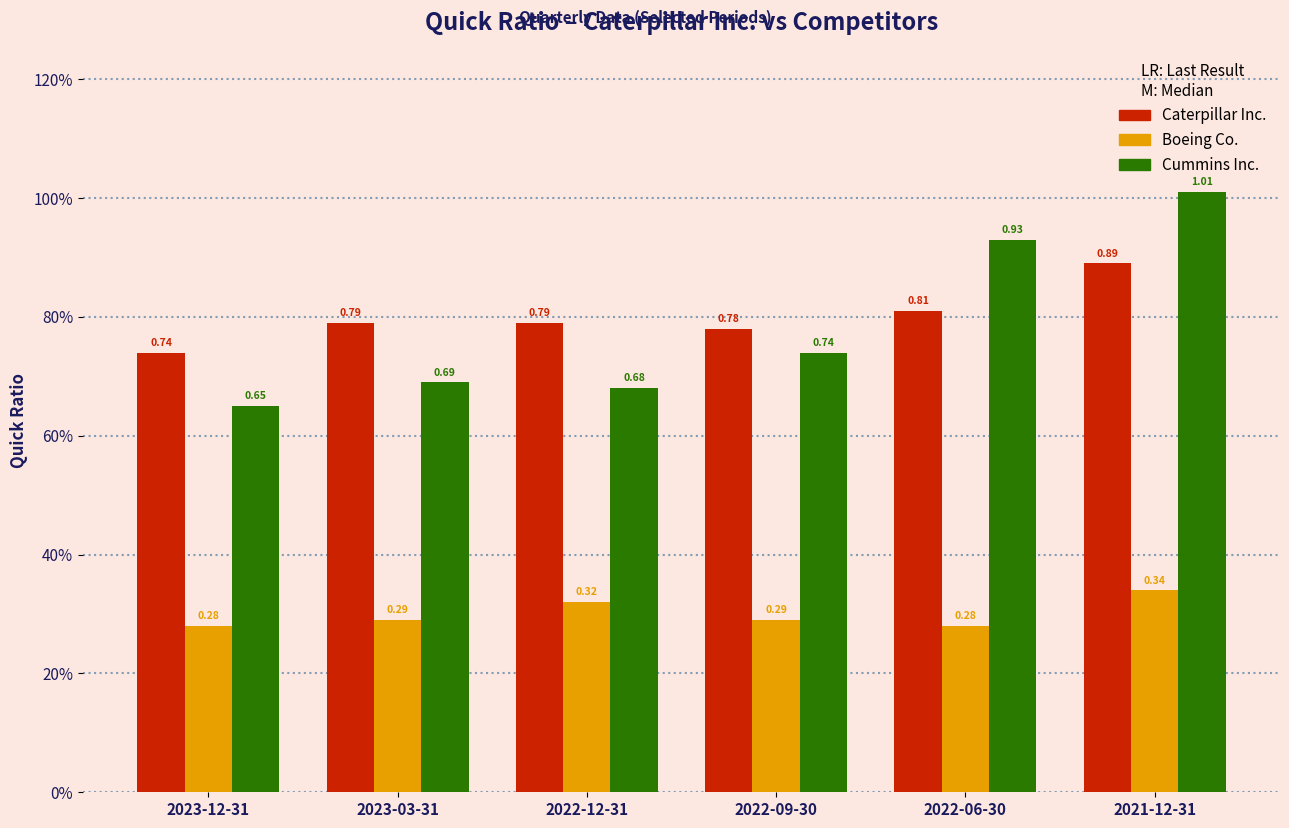

Reading right to left, extract all data points from this chart.

Caterpillar Inc.: 2021-12-31=0.9	2022-06-30=0.8	2022-09-30=0.8	2022-12-31=0.8	2023-03-31=0.8	2023-12-31=0.7
Boeing Co.: 2021-12-31=0.3	2022-06-30=0.3	2022-09-30=0.3	2022-12-31=0.3	2023-03-31=0.3	2023-12-31=0.3
Cummins Inc.: 2021-12-31=1.0	2022-06-30=0.9	2022-09-30=0.7	2022-12-31=0.7	2023-03-31=0.7	2023-12-31=0.7